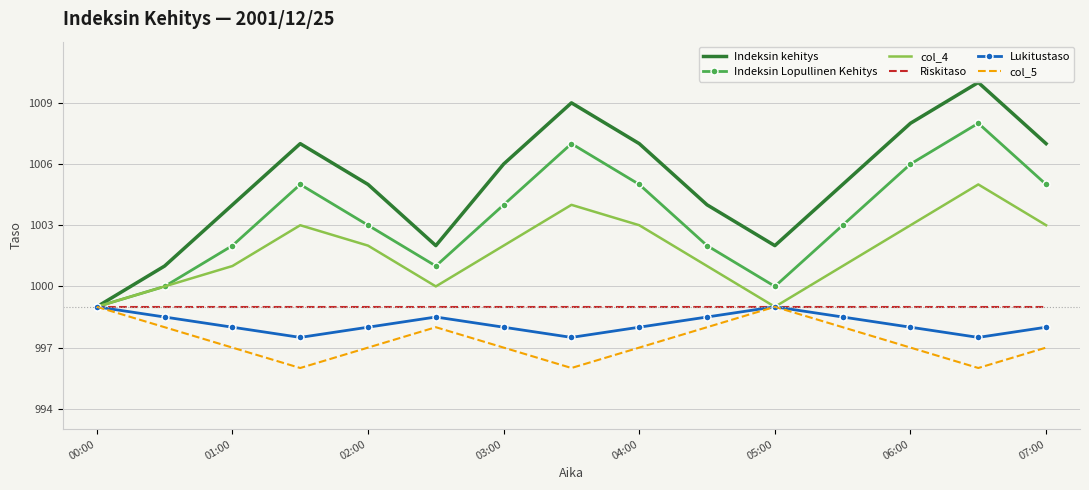

What is the maximum value shown in the chart?

1010.0